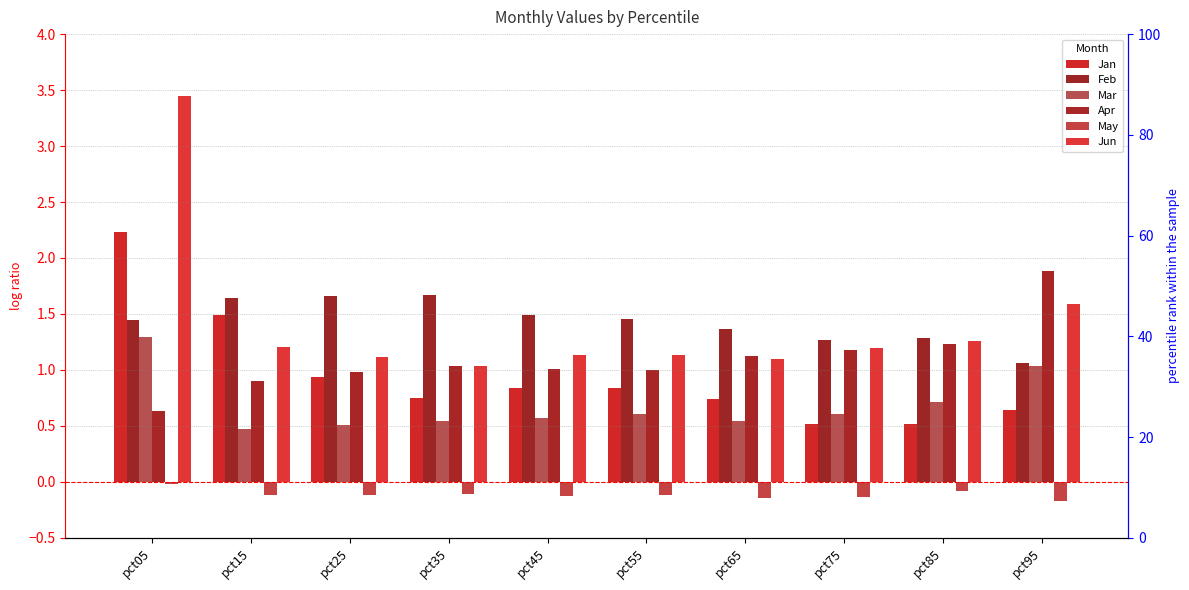

Which series has the largest total across all categories?

Feb